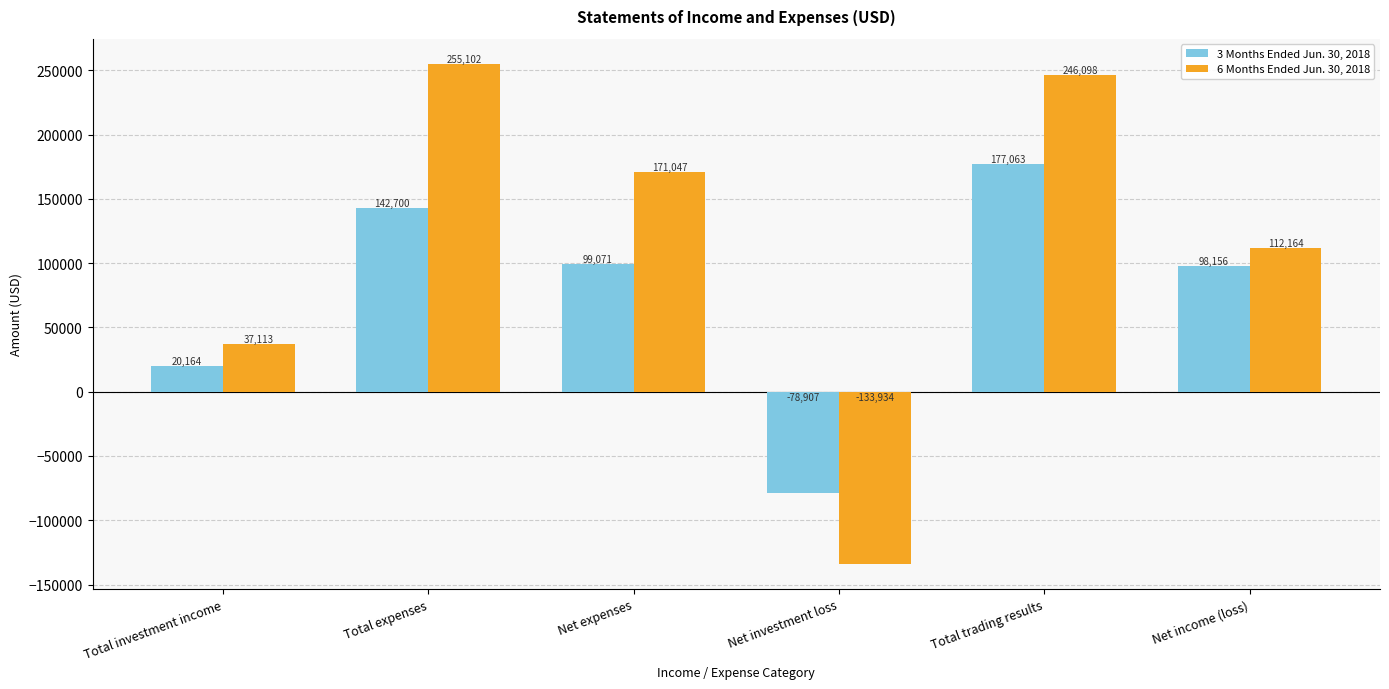

How many bars are there in each group?

2